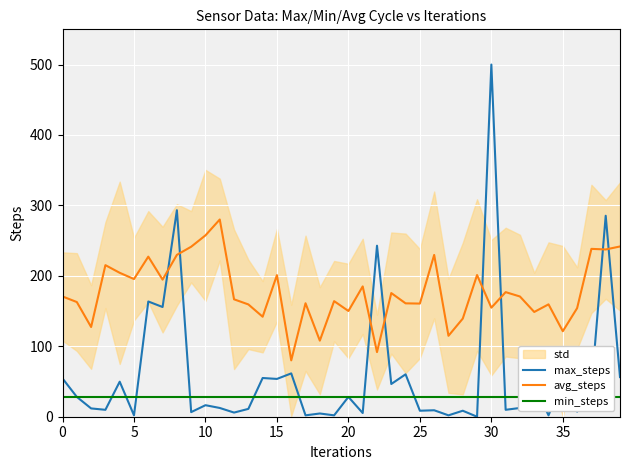

Is it true that max_steps equals 679.2 at 30?

False